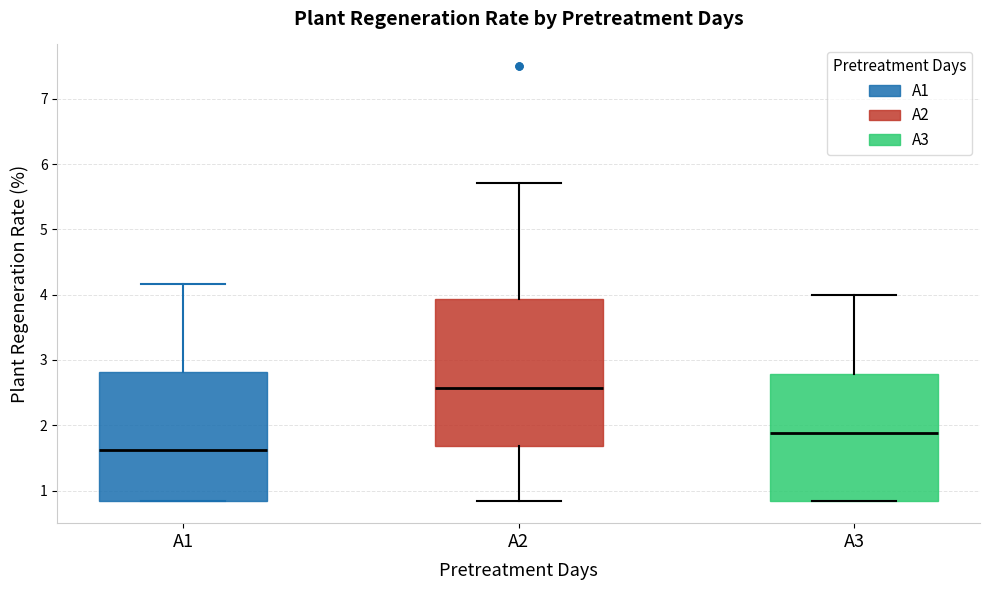

Reading left to right, transcribe this box plot: for each box, give where its median line is, the range the box spans, and where its two whiskers end, as read against the y-axis. The values are not printed on the chart, so give them approximately, as read against the axis.

A1: median 1.6, box 0.8 to 2.8, whiskers 0.8 to 4.2
A2: median 2.6, box 1.7 to 3.9, whiskers 0.8 to 5.7
A3: median 1.9, box 0.8 to 2.8, whiskers 0.8 to 4.0